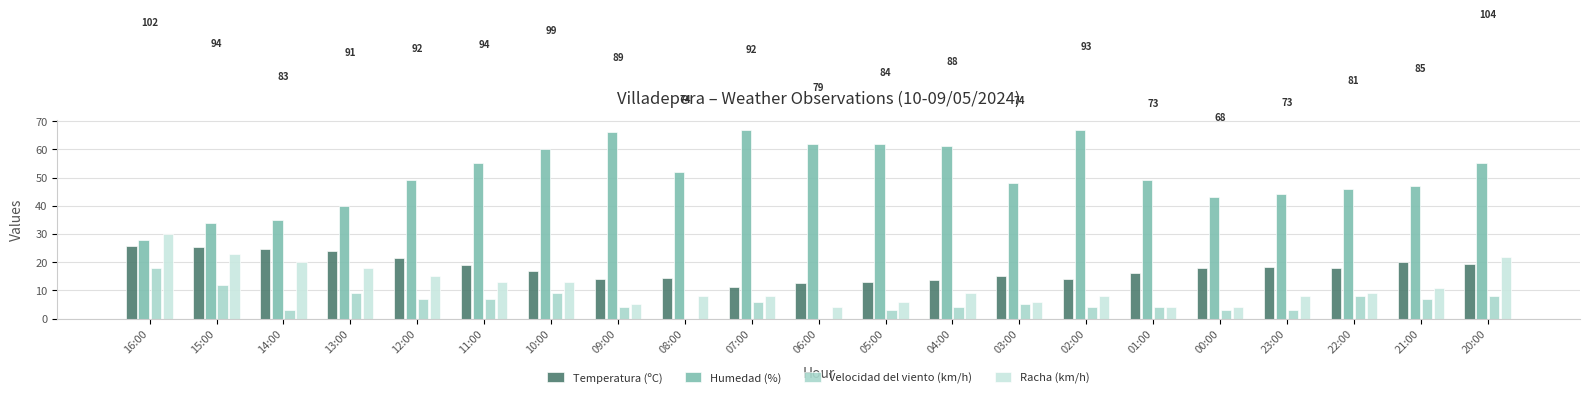

How many data points does each series have?

21